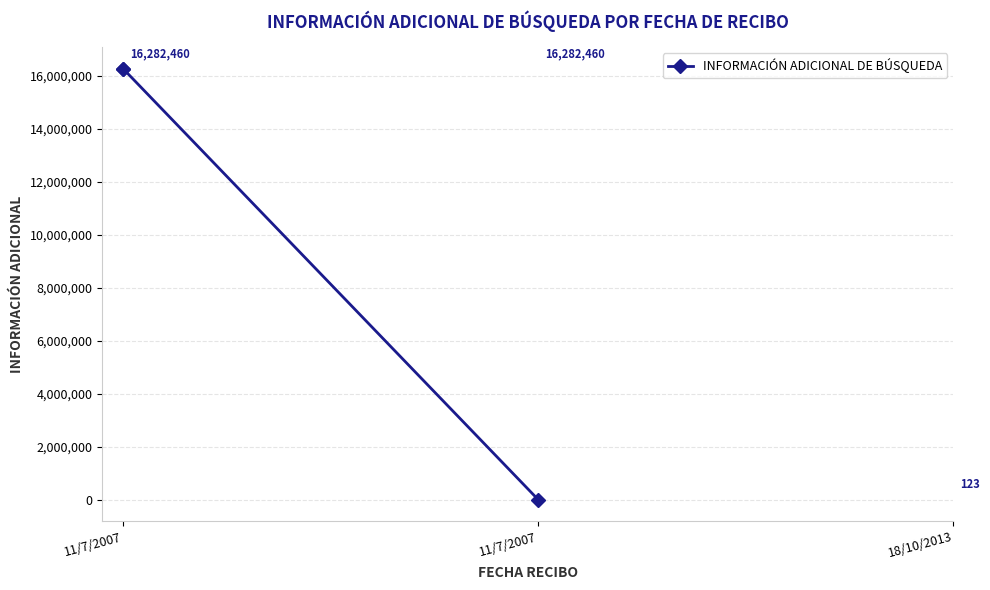

Between 11/7/2007 and 18/10/2013, which is larger?

11/7/2007